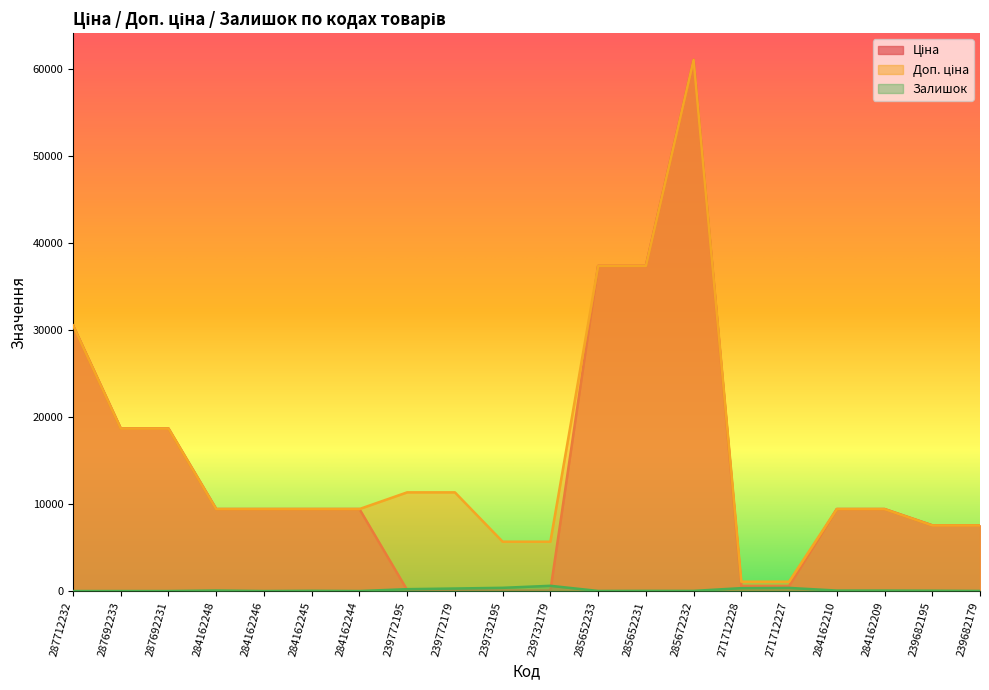

What is the lowest value of the Доп. ціна series?

1074.5